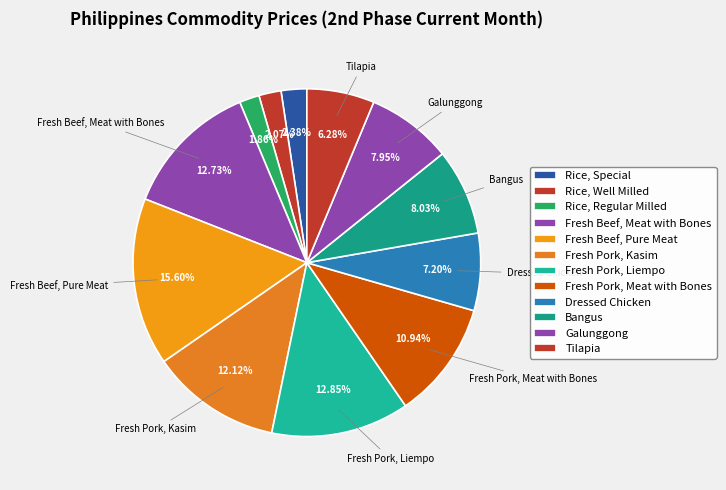

To the nearest percent, what is the average slice percentage?

8%